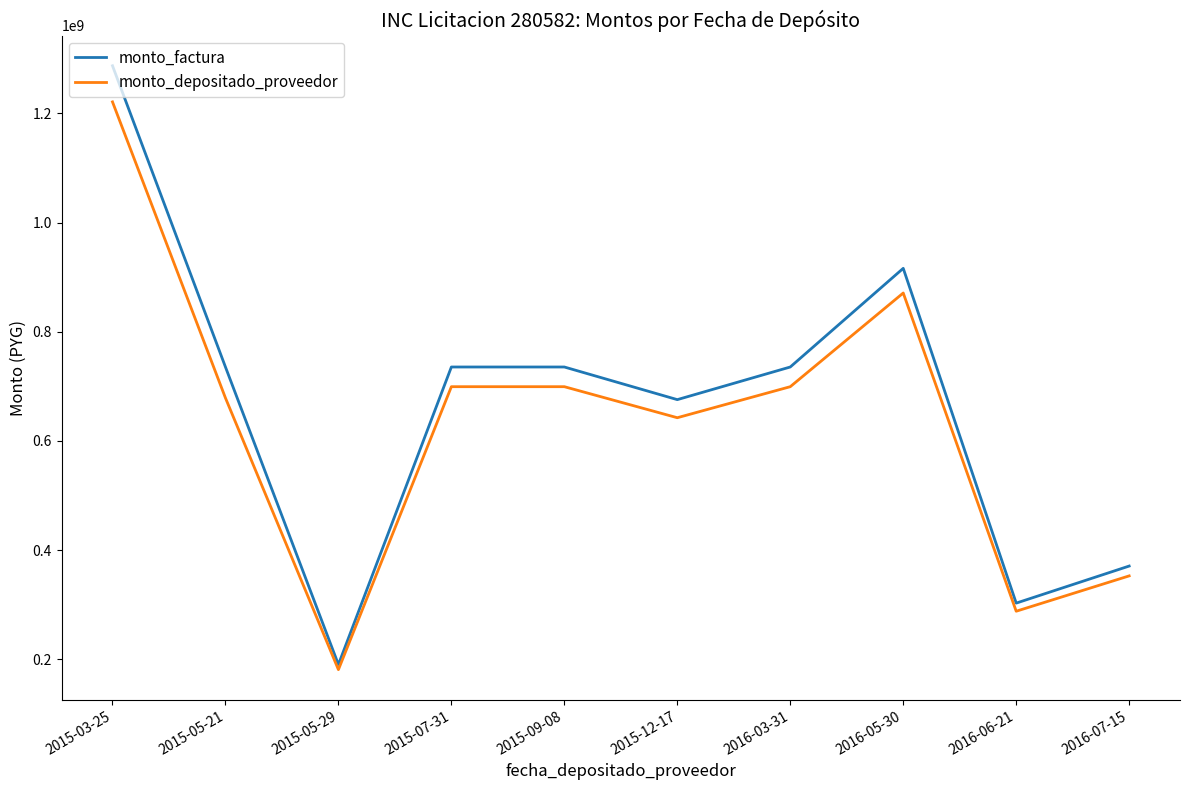

How many interior local valleys does the monto_depositado_proveedor series have?

3